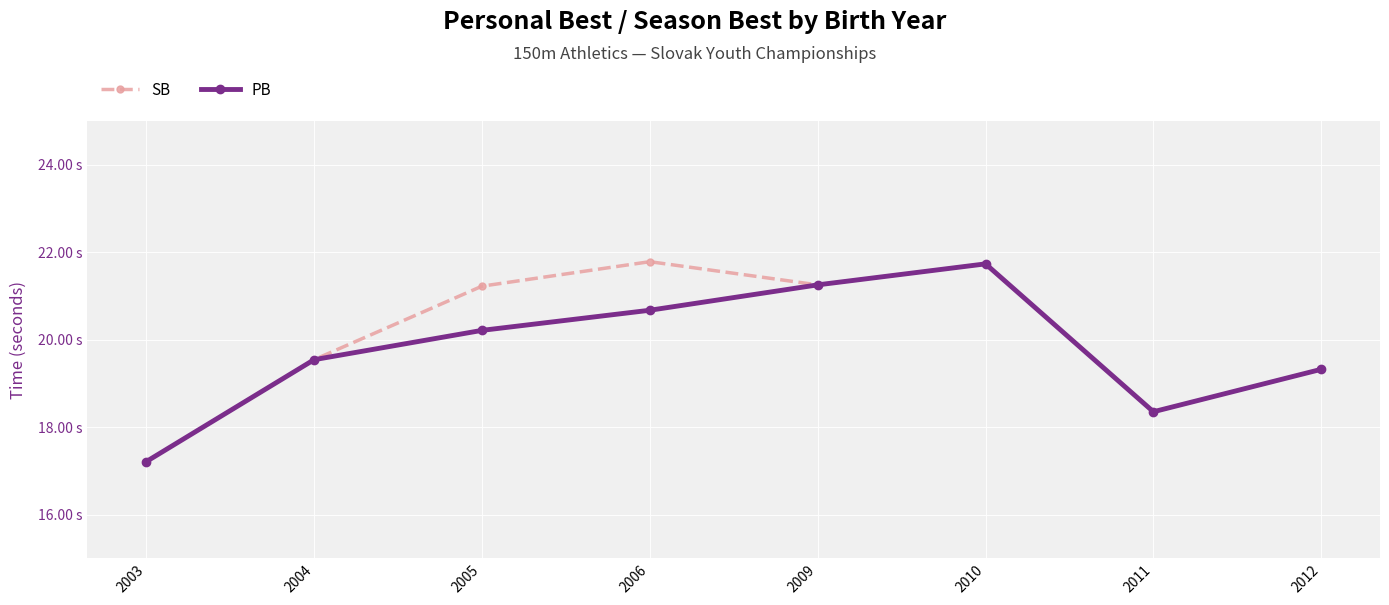

In PB, how many points are lower than both neighbors (excluding endpoints)?

1